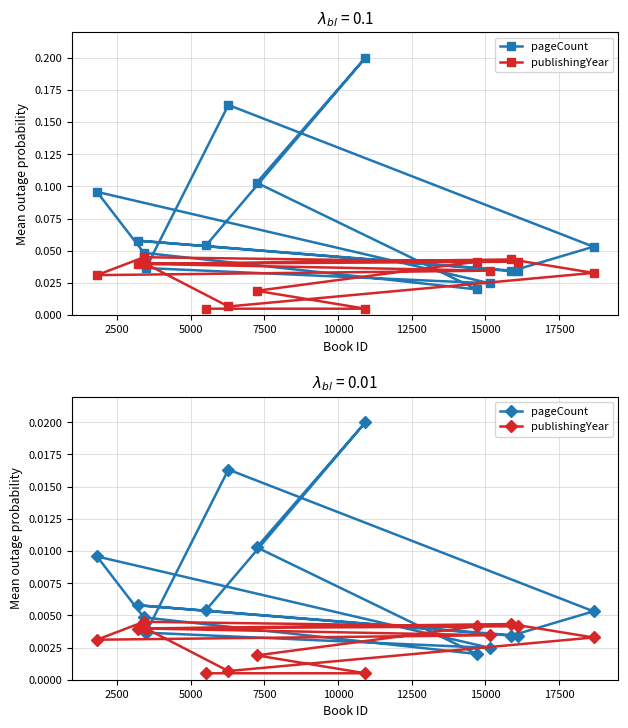

Which series ends up on top after the final intersection of publishingYear and pageCount?

publishingYear